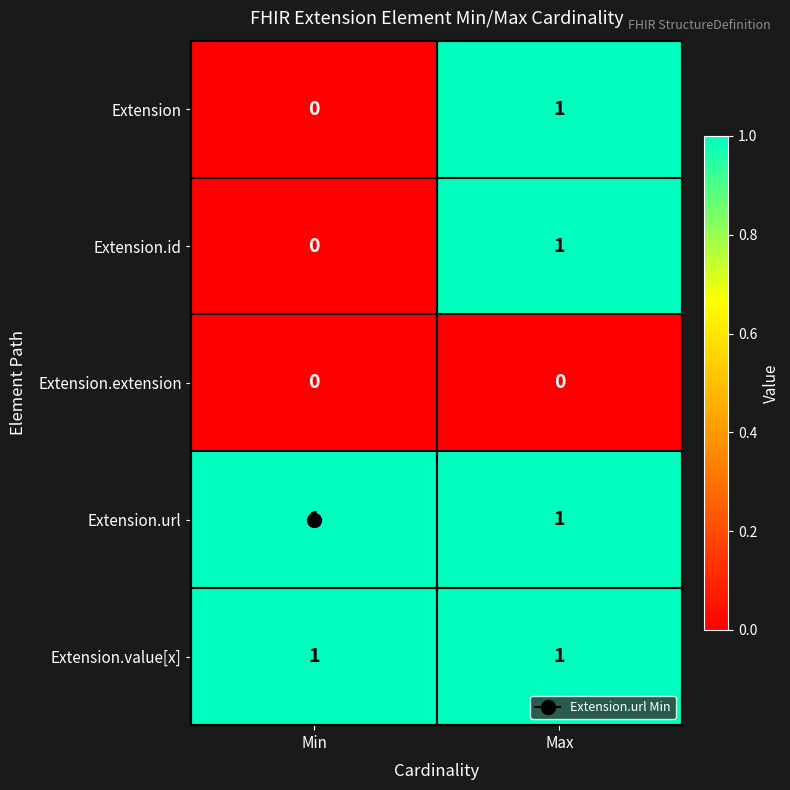

The Extension.value[x] series shows 0 at Min. True or false?

False